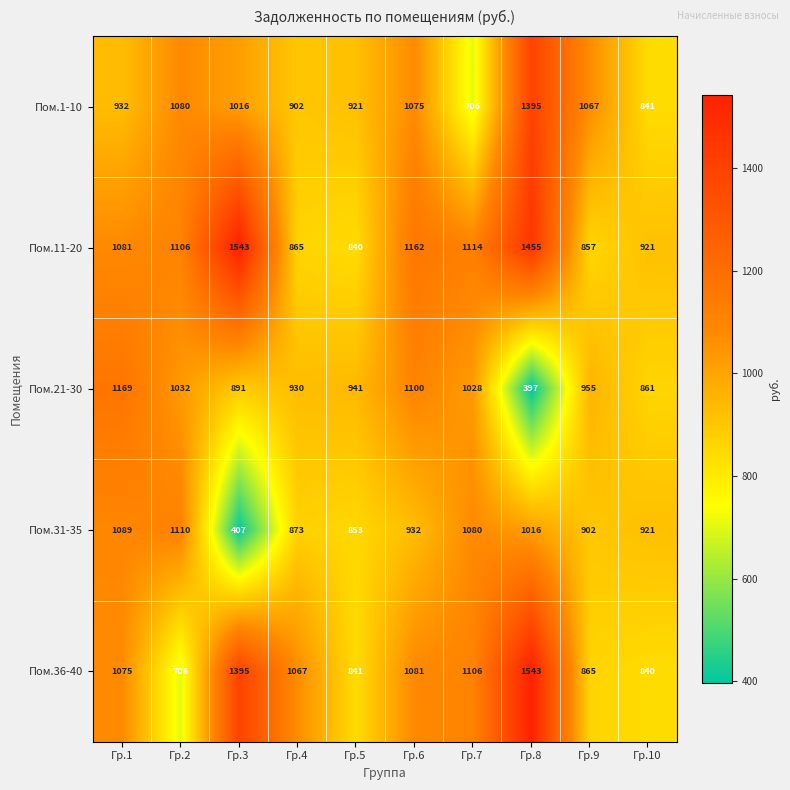

Between Гр.5 and Гр.10, which series saw the biggest shift?

Пом.11-20